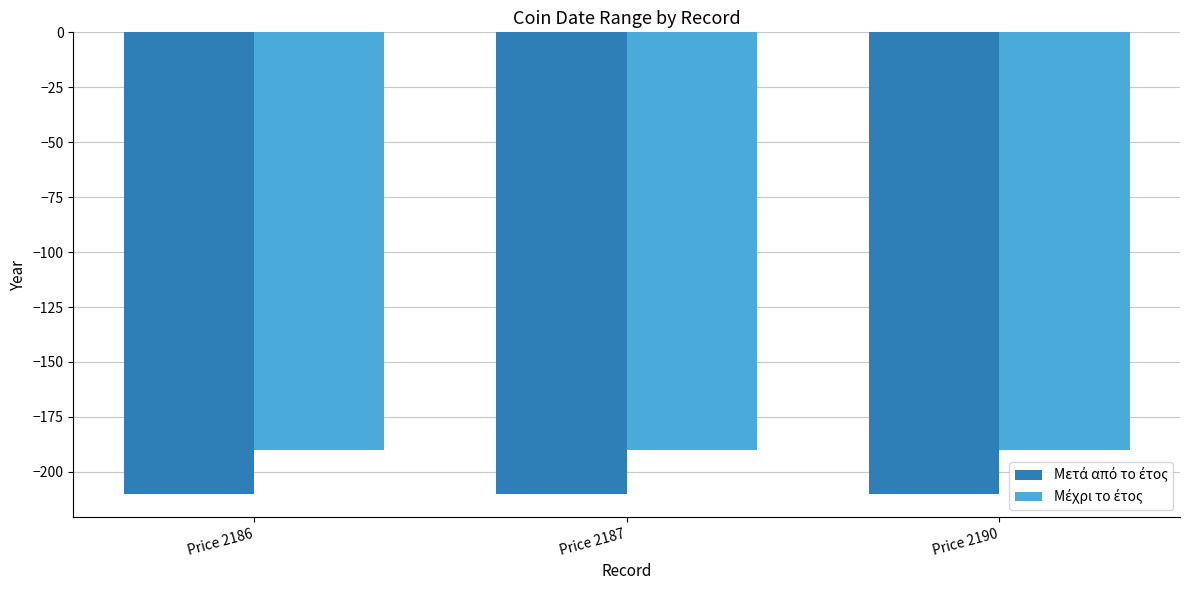

What is the spread (max minus min) of values at Price 2187?

20